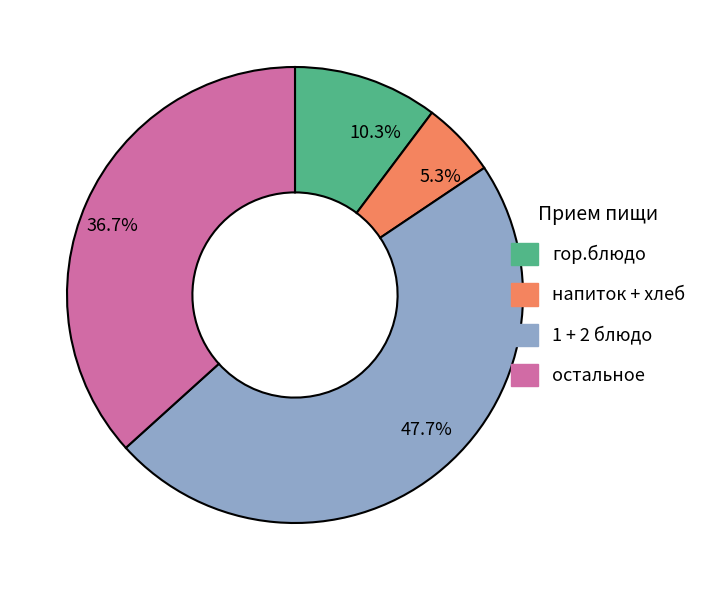

Is there any slice that represents more than half of the pie?

No